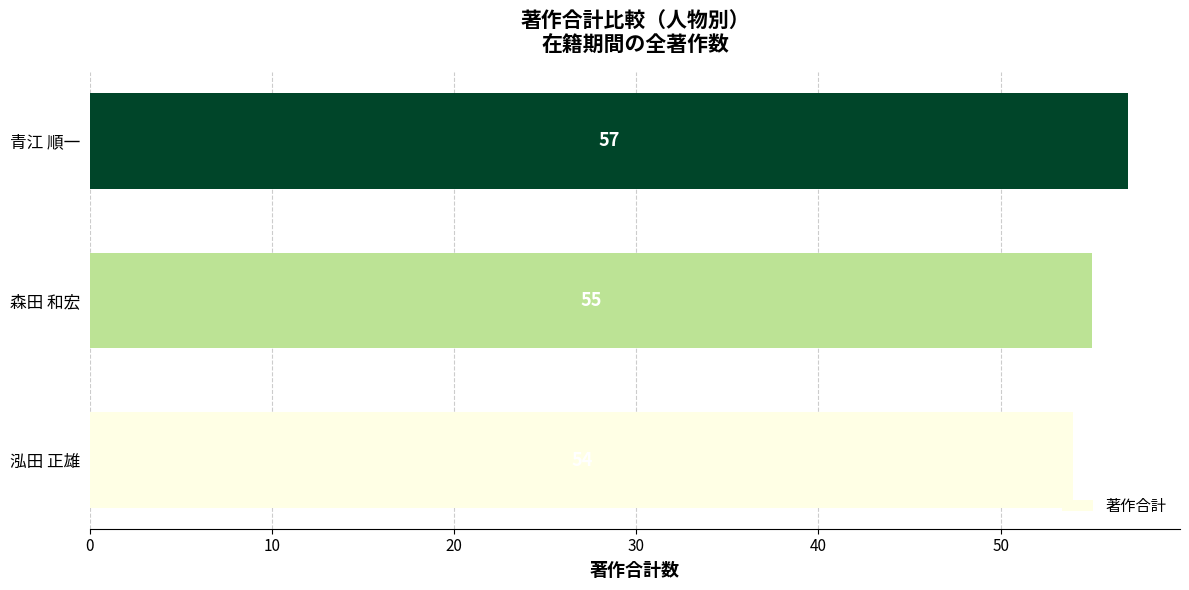

What is the ratio of the value at 森田 和宏 to the value at 泓田 正雄?

1.0